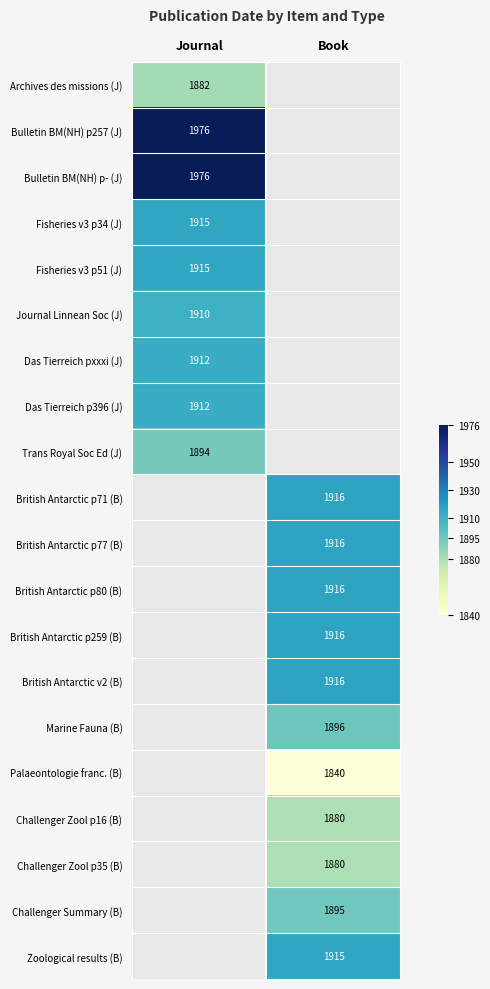

Is it true that British Antarctic p80 (B) equals 1916 at Book?

True